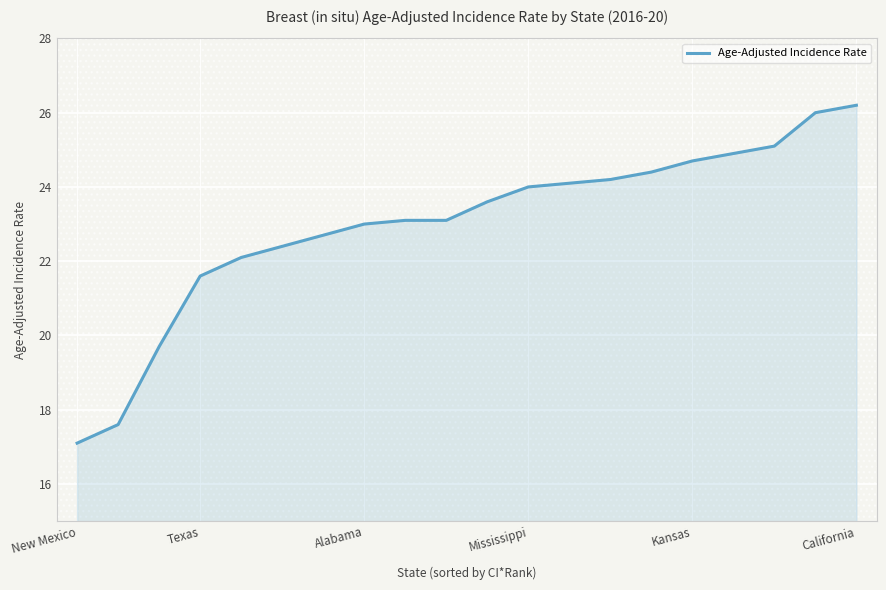

What is the greatest value displayed?

26.2